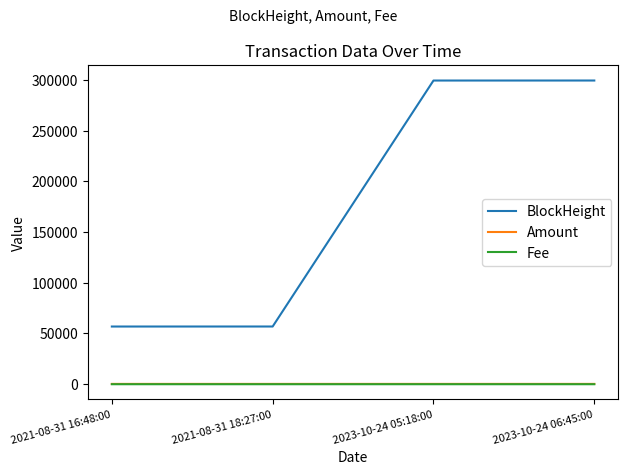

What is the difference between the highest and lowest values at 2023-10-24 05:18:00?

299348.8